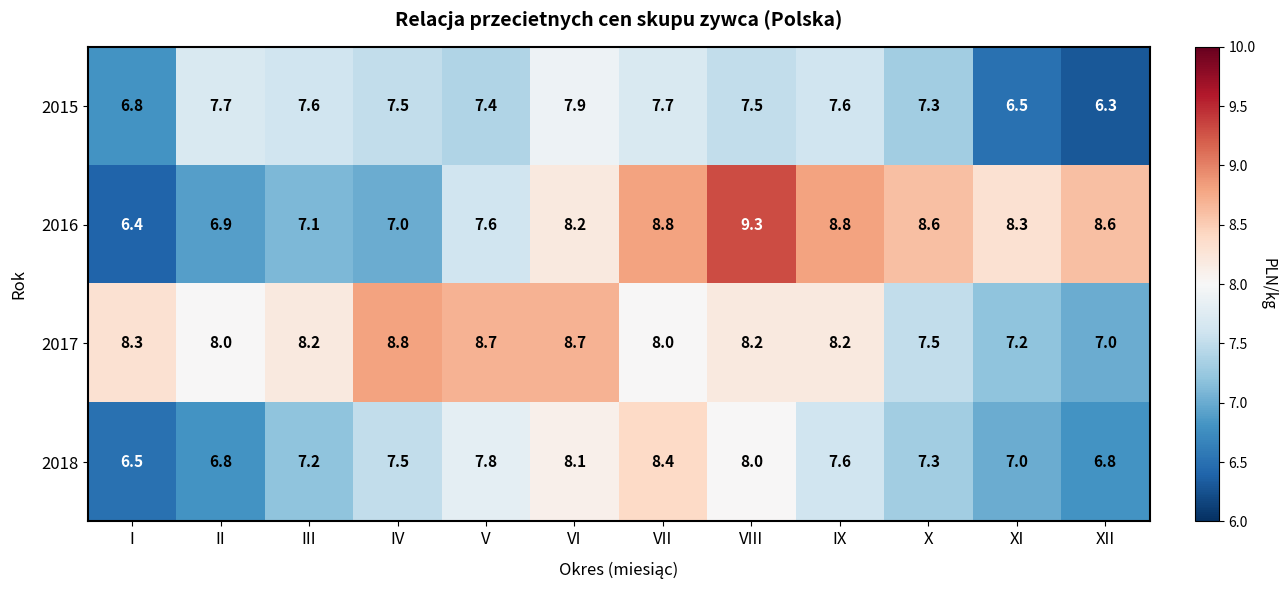

Rank the series at VII from highest to lowest value.

2016, 2018, 2017, 2015